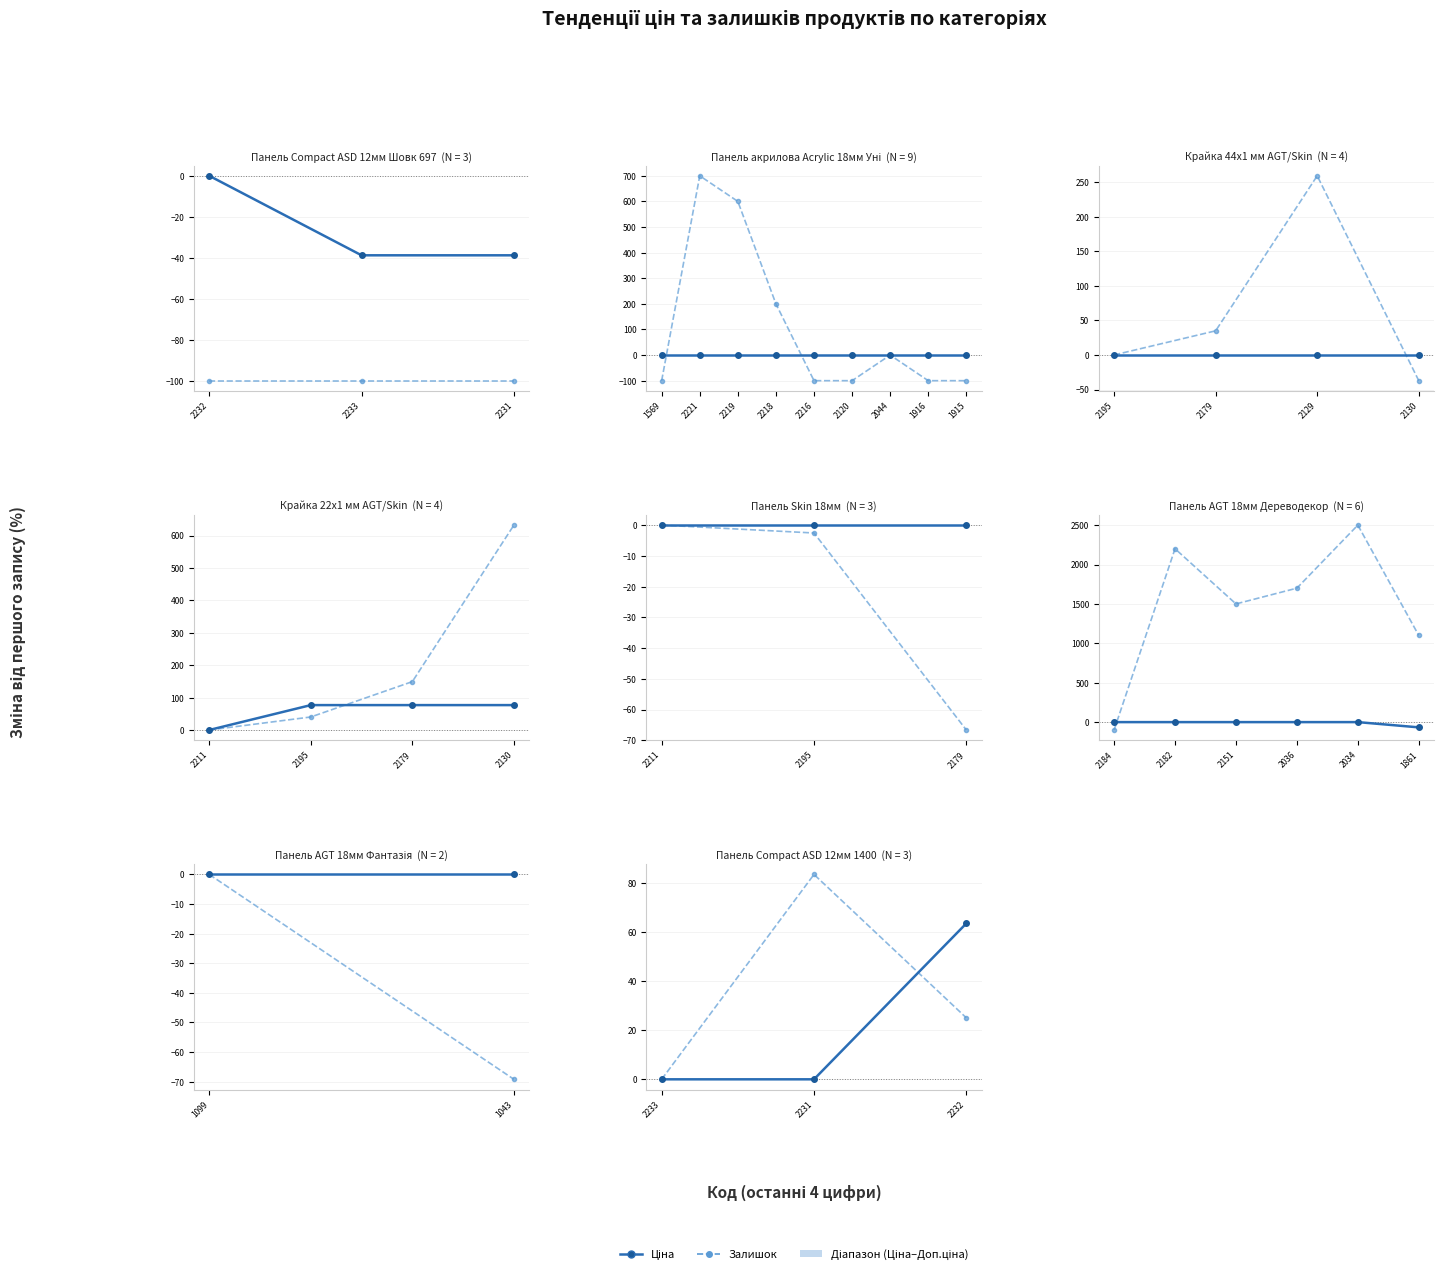

True or false: Залишок has a value of 32.9 at 2232.

False